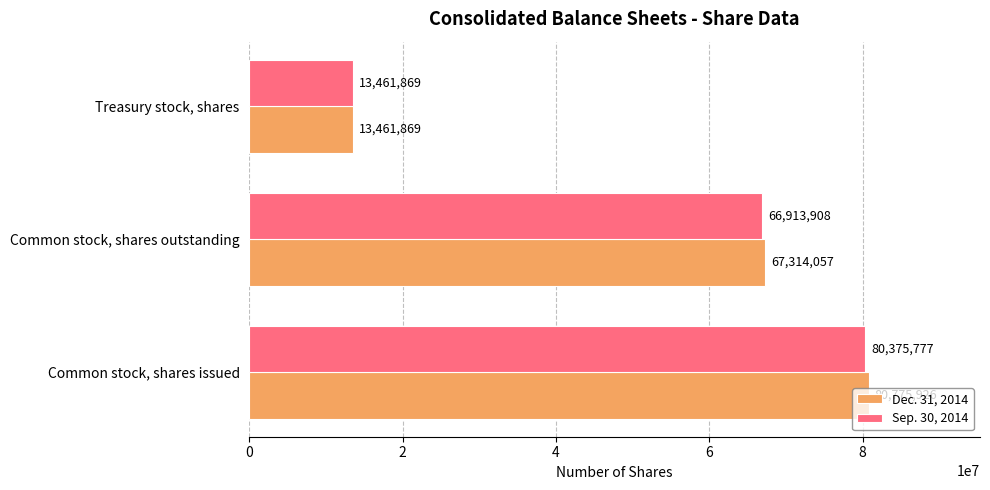

What is the difference between the maximum and minimum values in the Dec. 31, 2014 series?

67314057